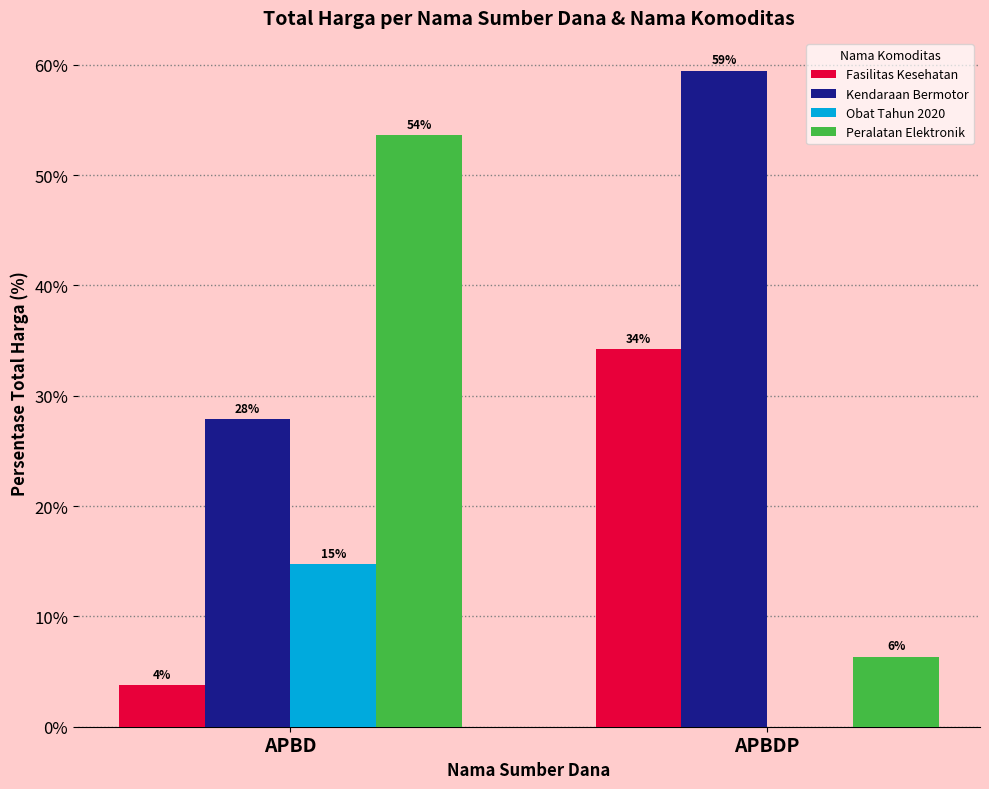

What are all the series names shown in the legend?

Fasilitas Kesehatan, Kendaraan Bermotor, Obat Tahun 2020, Peralatan Elektronik